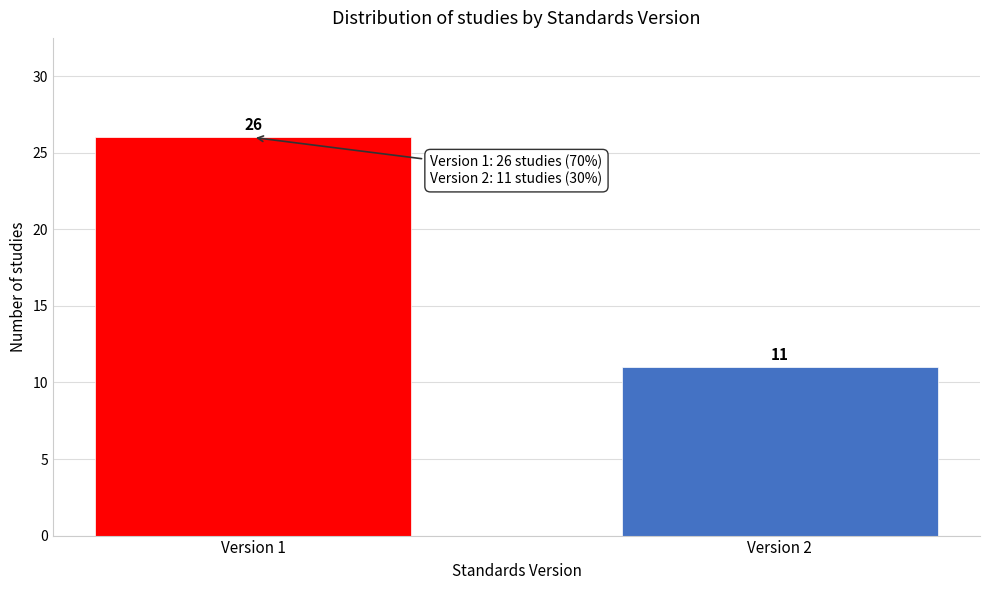

Reading left to right, what are all the values shown in this chart?

Version 1=26	Version 2=11